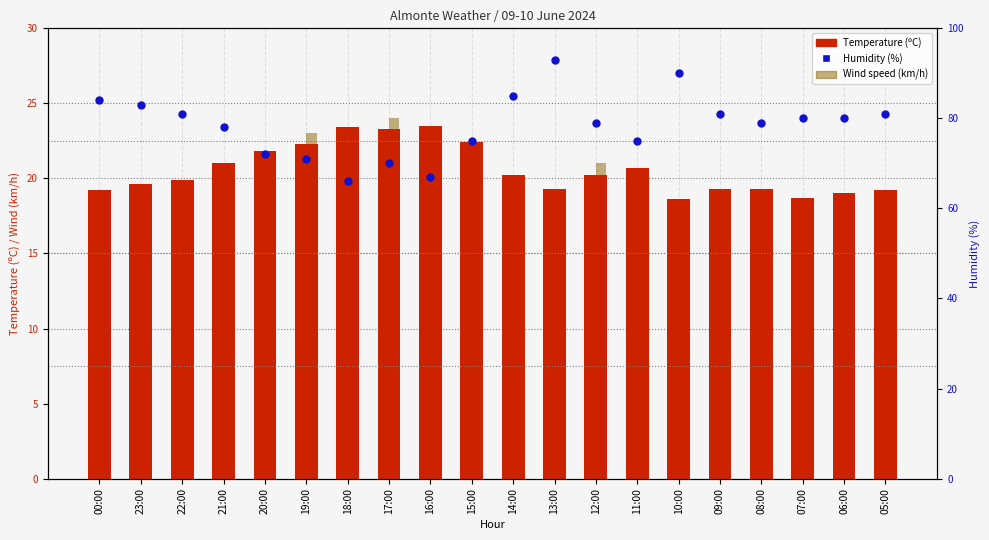

Which series reaches the minimum Y coordinate?

Wind speed (km/h)